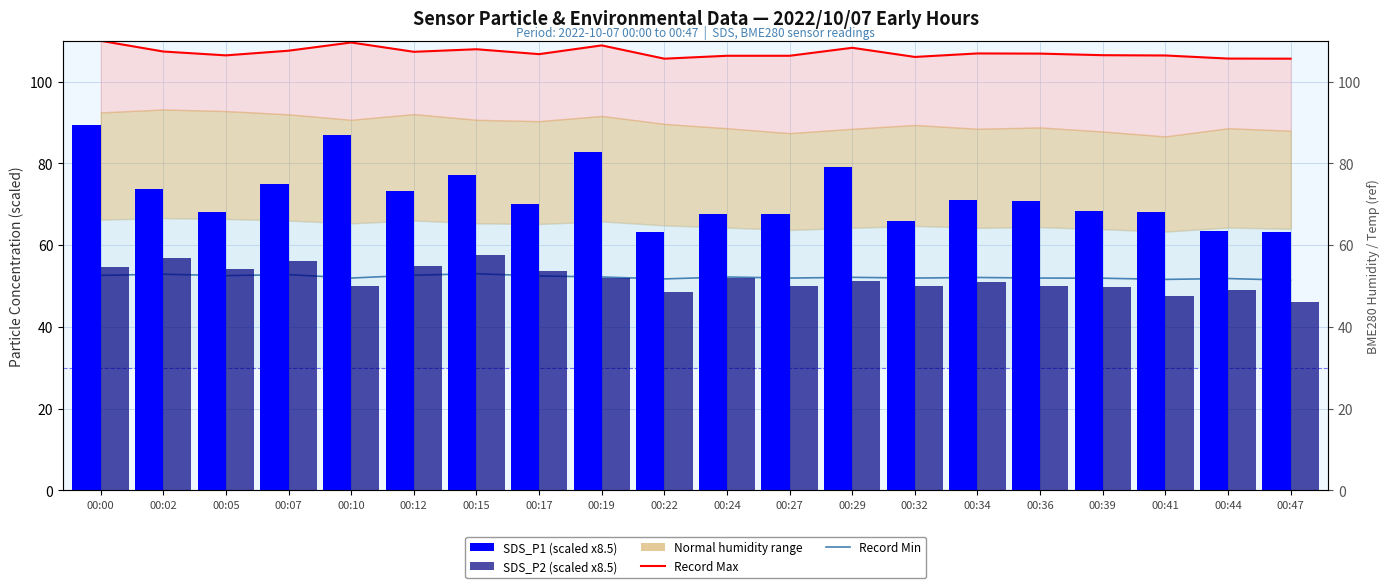

At how many categories does at least one series exceed 68?

20